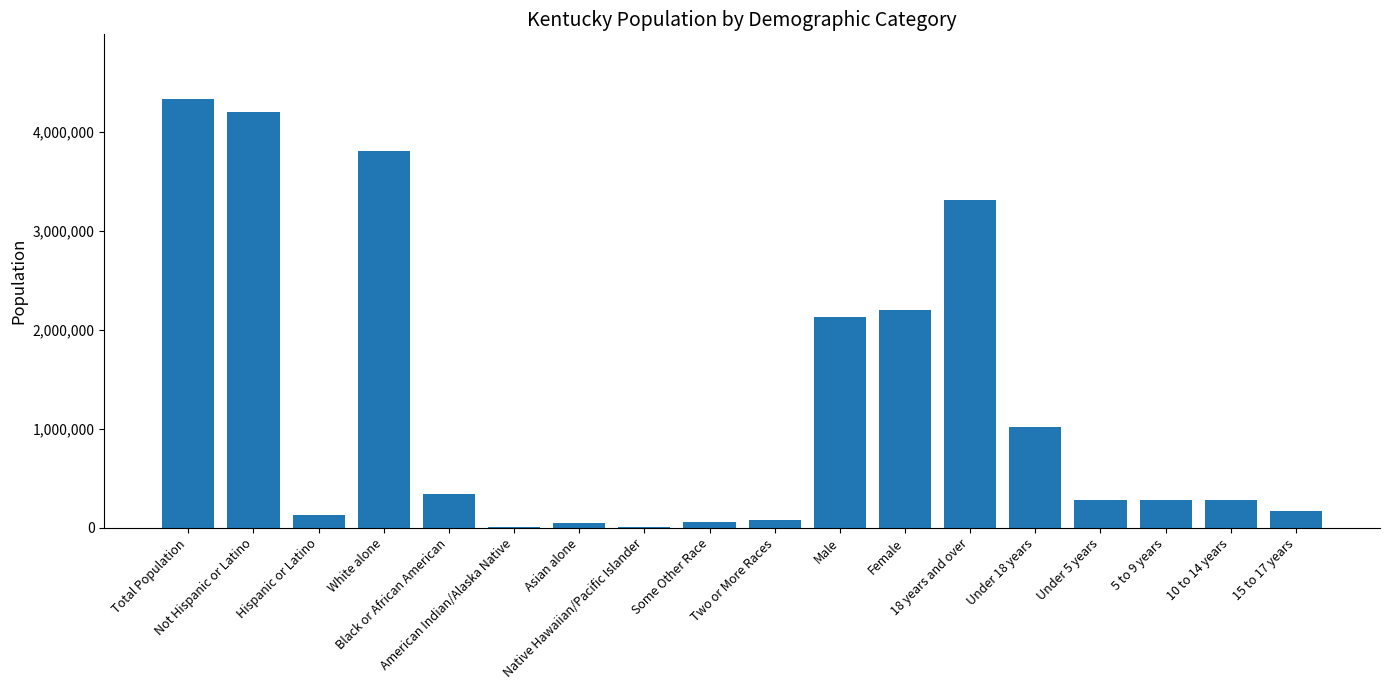

What is the greatest value displayed?

4339367